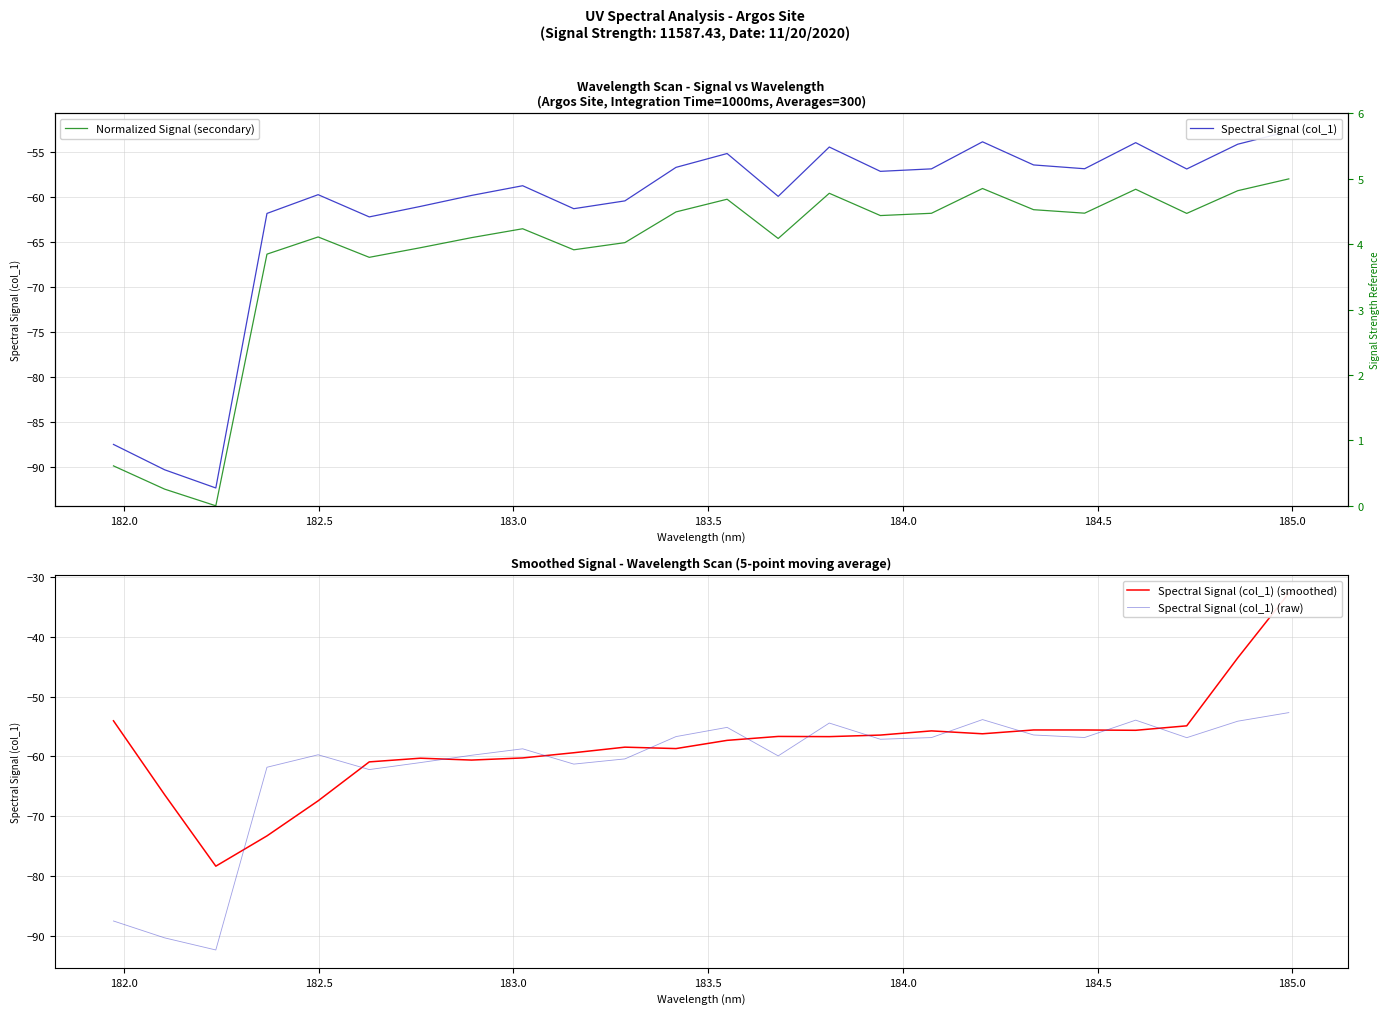

What are all the series names shown in the legend?

Spectral Signal (col_1), Spectral Signal (col_1) (smoothed), Spectral Signal (col_1) (raw), Normalized Signal (secondary)